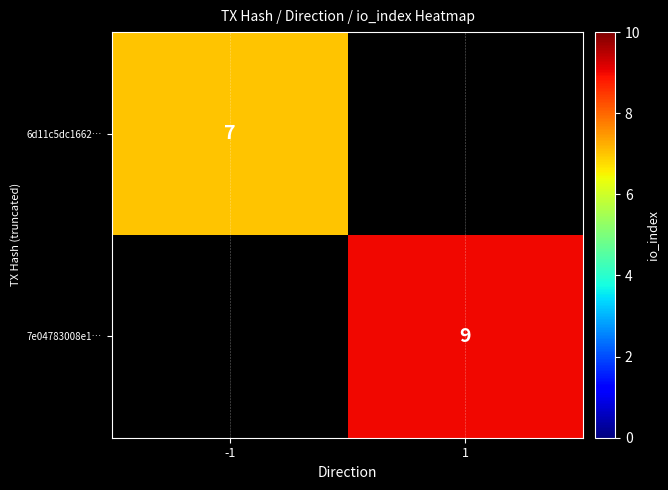

The value of 7e04783008e1… at 1 is 4. True or false?

False